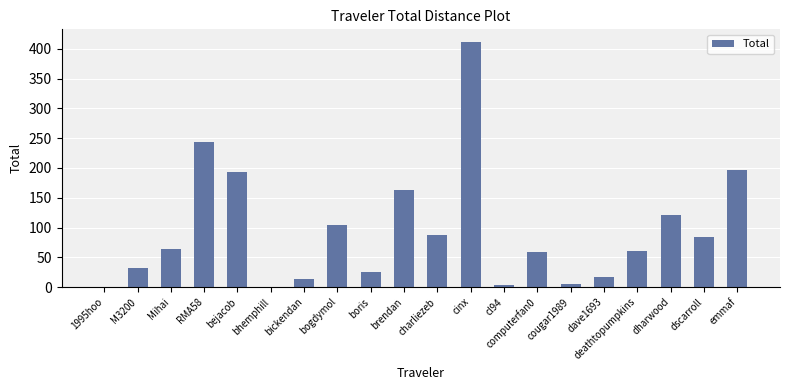

The value at Mihai is 63.8. True or false?

True